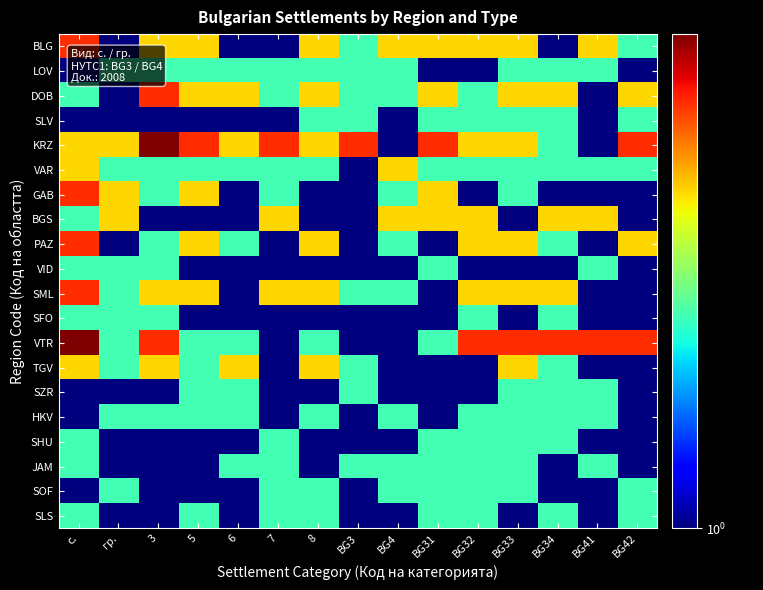

At which category is the sum across all series the highest?

с.